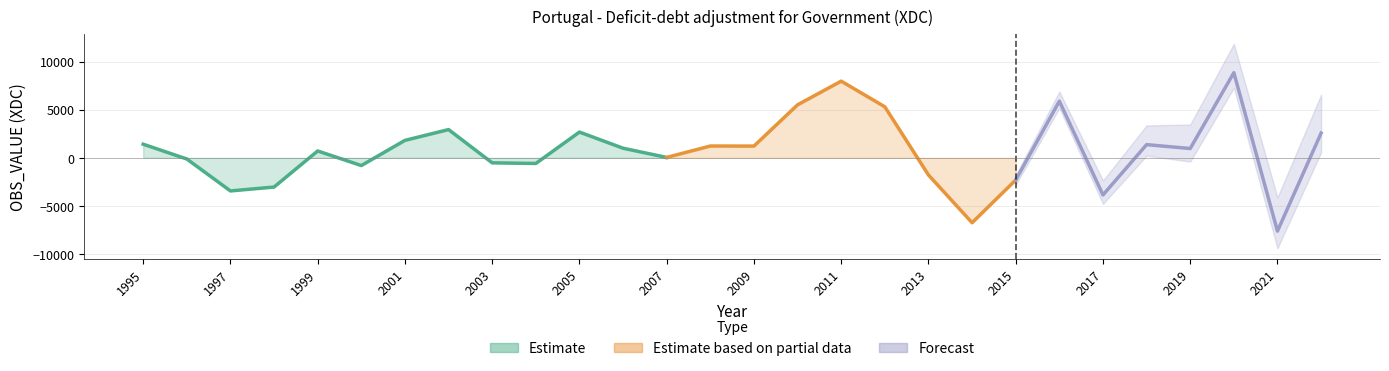

What is the value of the 16th point from the left?

5509.3